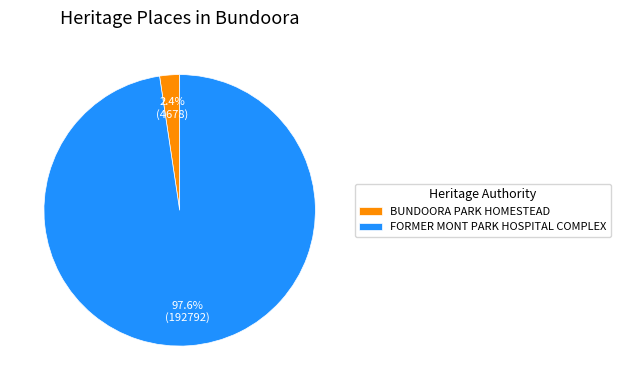

To the nearest percent, what percentage of the pie is BUNDOORA PARK HOMESTEAD?

2%